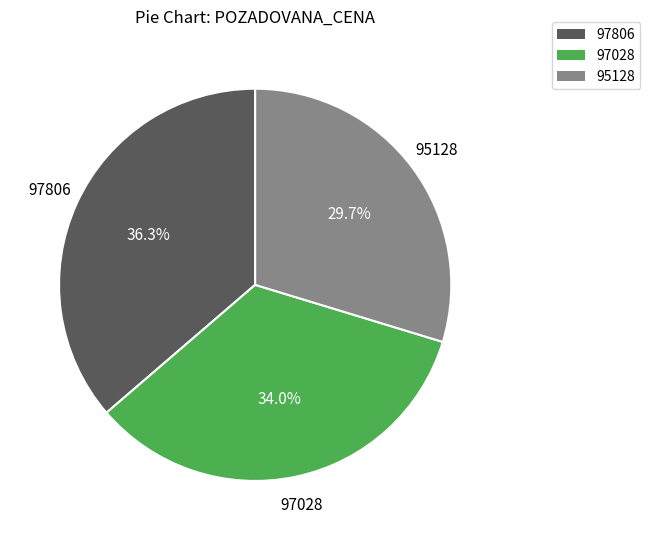

Which has a higher value, 97806 or 95128?

97806